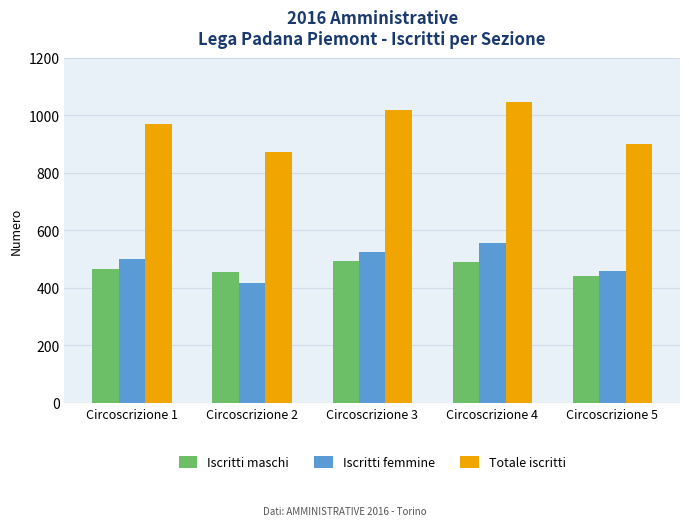

How many data points does each series have?

5